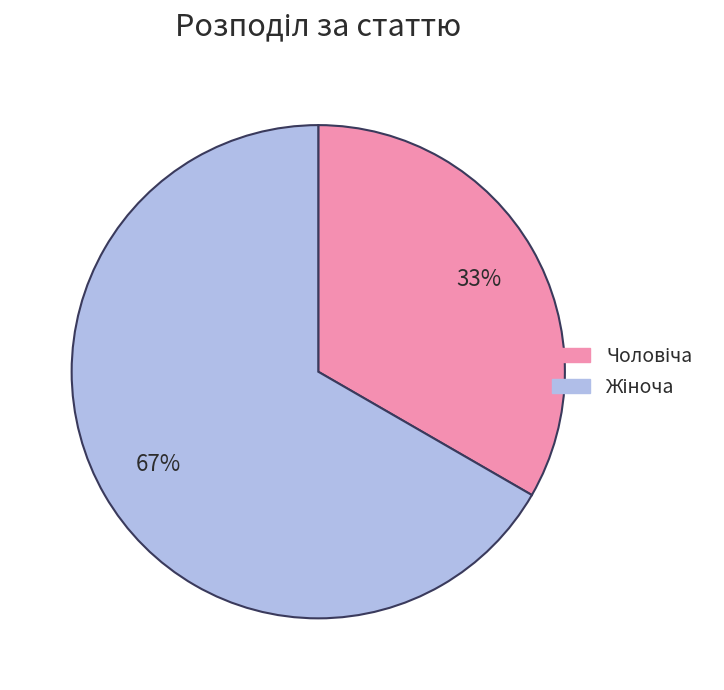

To the nearest percent, what is the average slice percentage?

50%